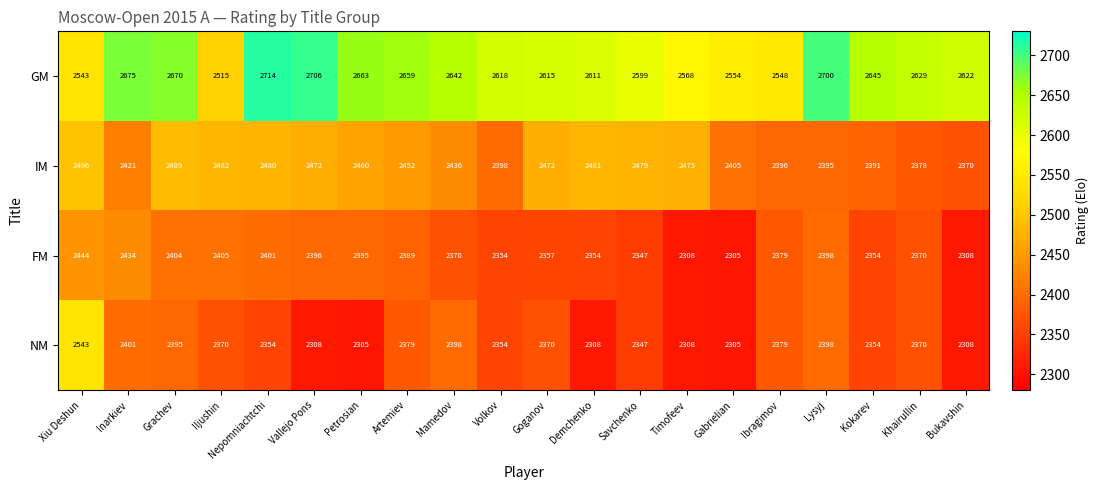

What is the difference between the maximum and second lowest values in the IM series?

118